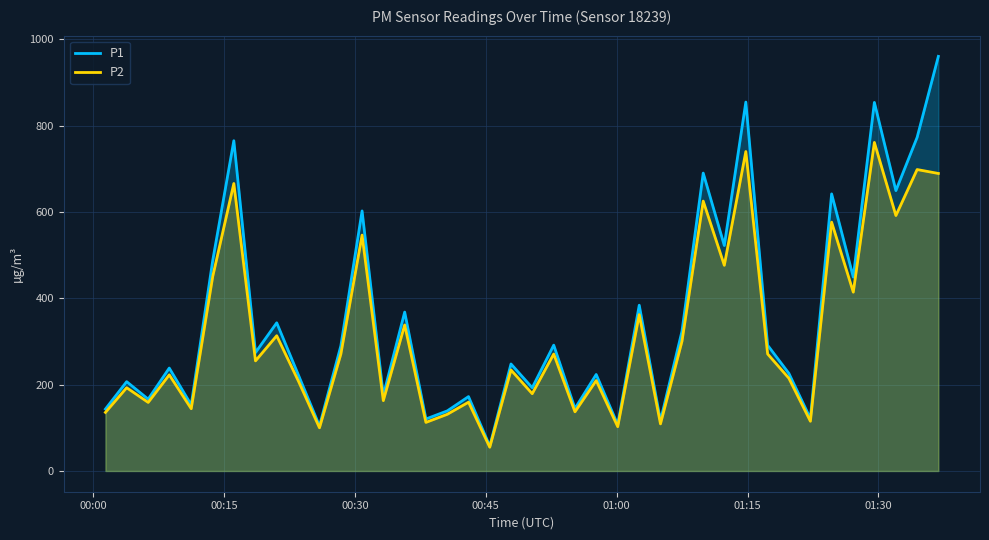

How many values in the P1 series exceed 274?

20